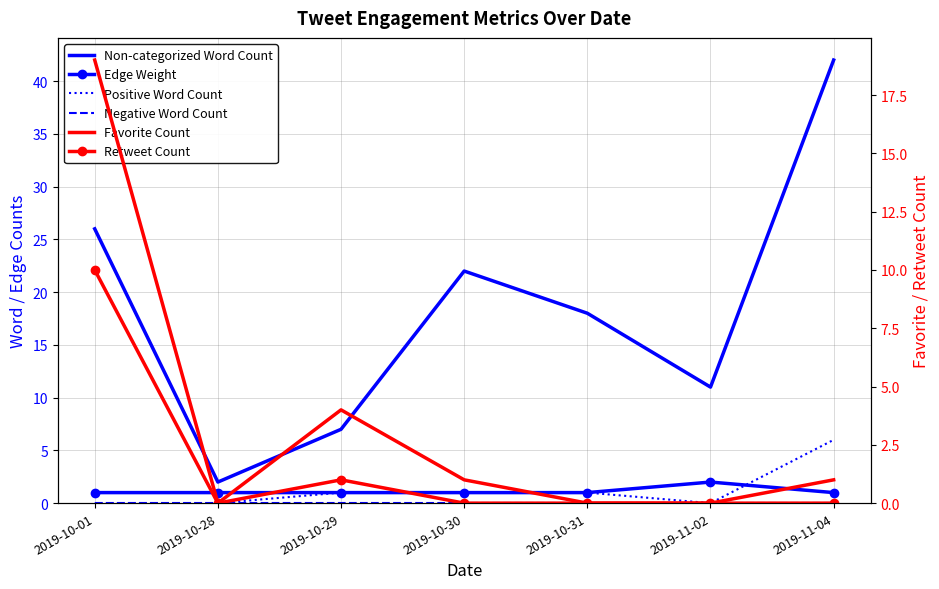

Which series changed the most between 2019-10-30 and 2019-11-04?

Non-categorized Word Count